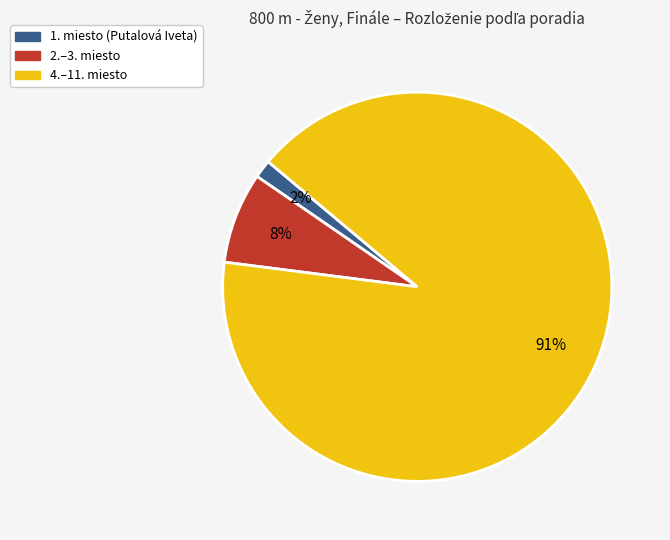

Count the number of slices in the pie.

3